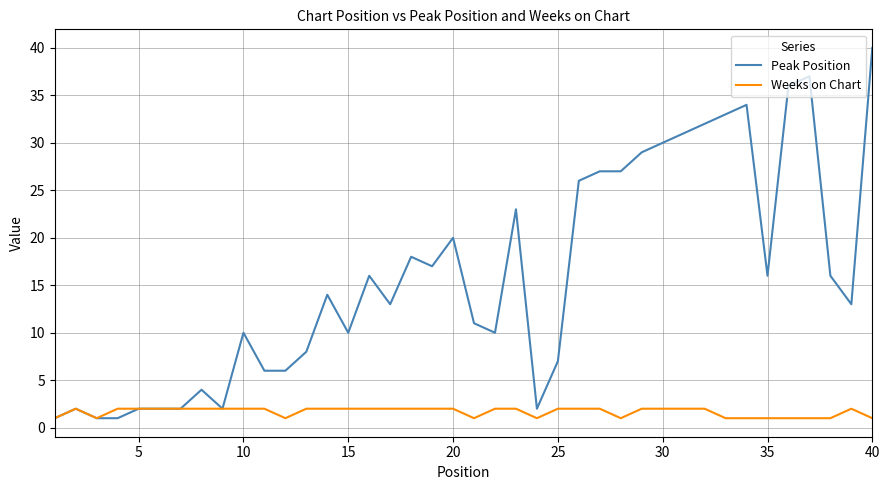

Which series has the largest total across all categories?

Peak Position